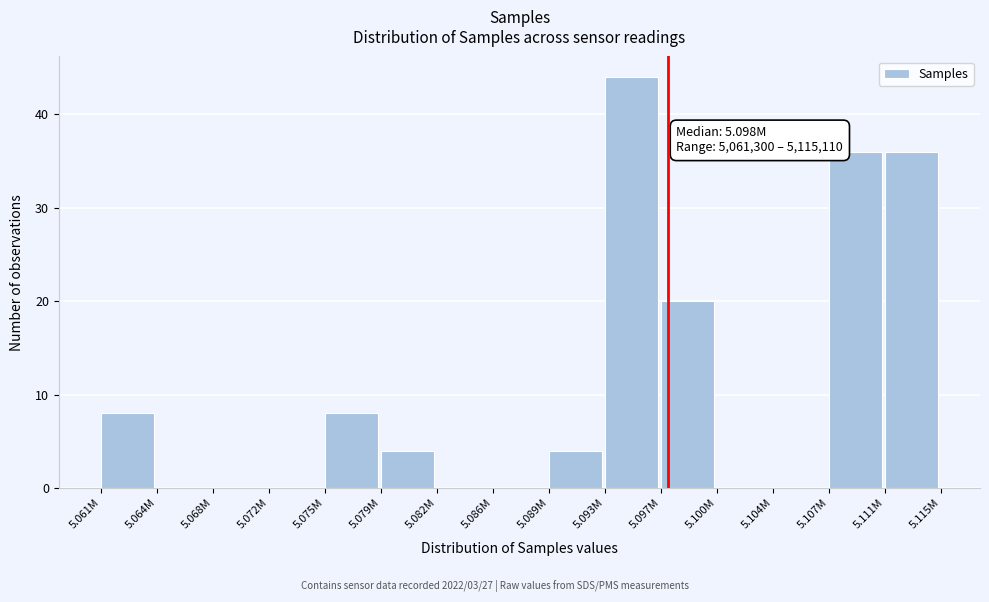

Reading left to right, extract all data points from this chart.

5.061M=8	5.064M=0	5.068M=0	5.072M=0	5.075M=8	5.079M=4	5.082M=0	5.086M=0	5.089M=4	5.093M=44	5.097M=20	5.100M=0	5.104M=0	5.107M=36	5.111M=36